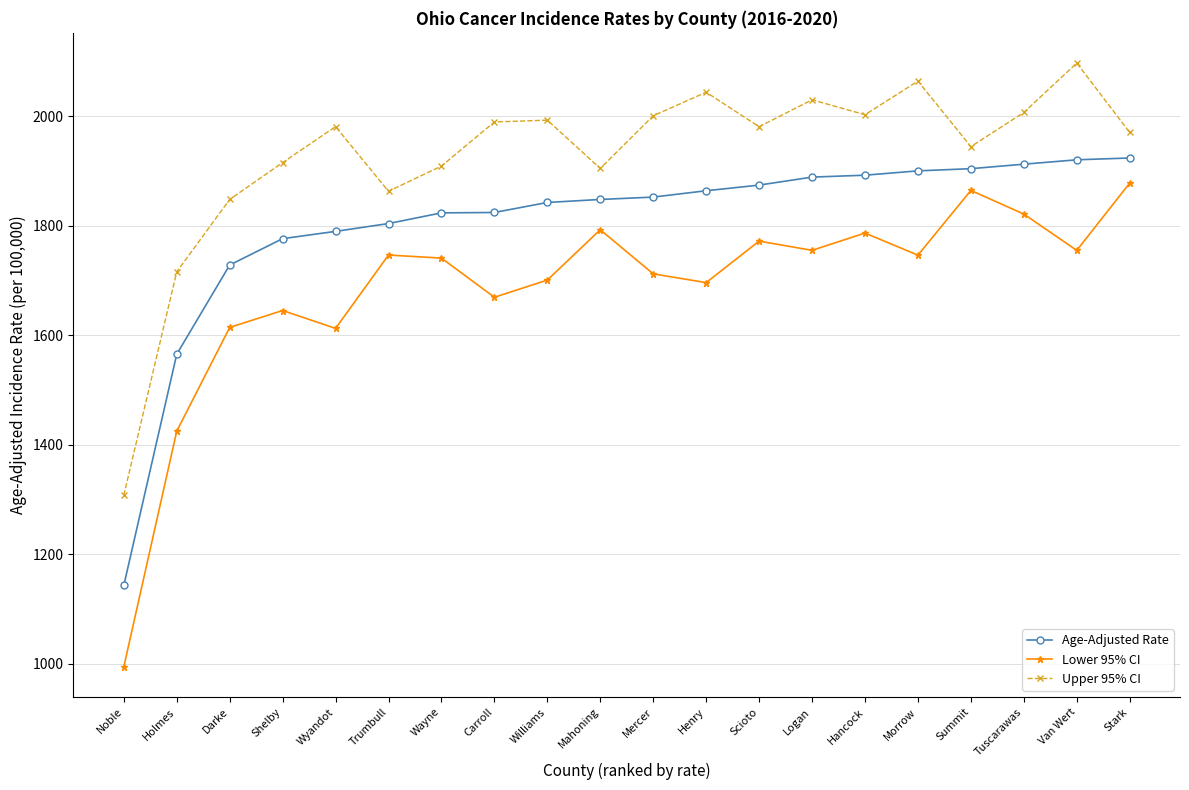

What is the total value across all series at Hancock?

5681.3